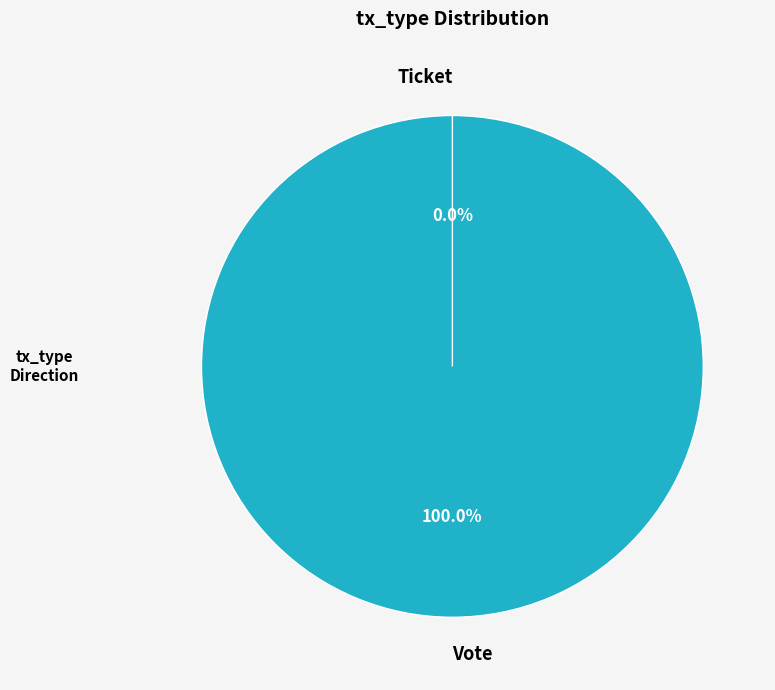

Does Vote represent more than half of the total?

Yes